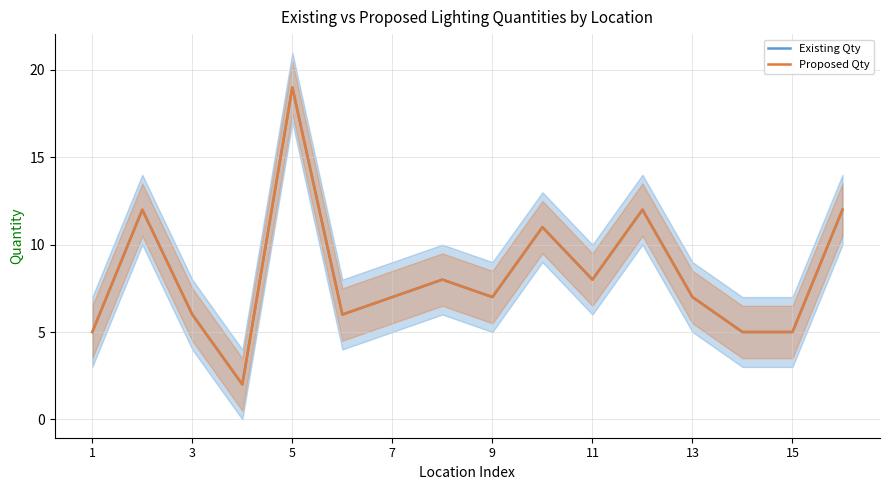

At 7, list the series in order from smallest to largest.

Existing Qty, Proposed Qty